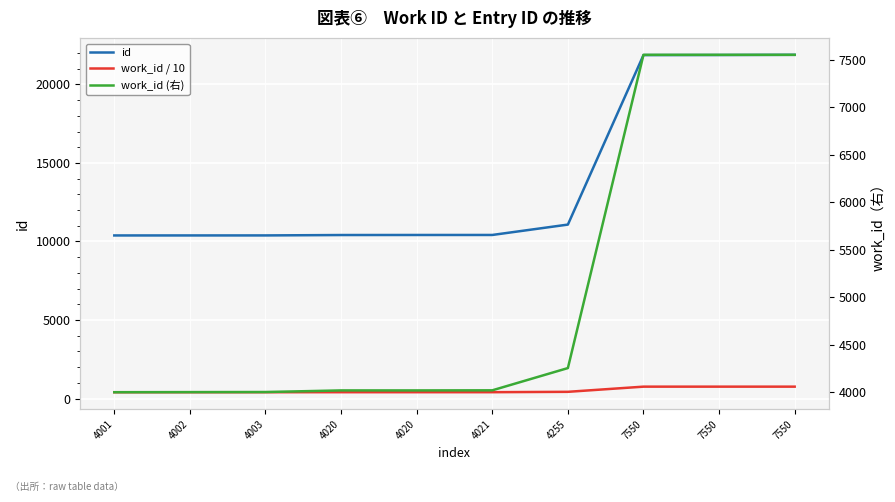

What is the sum of all id values?

139077.0